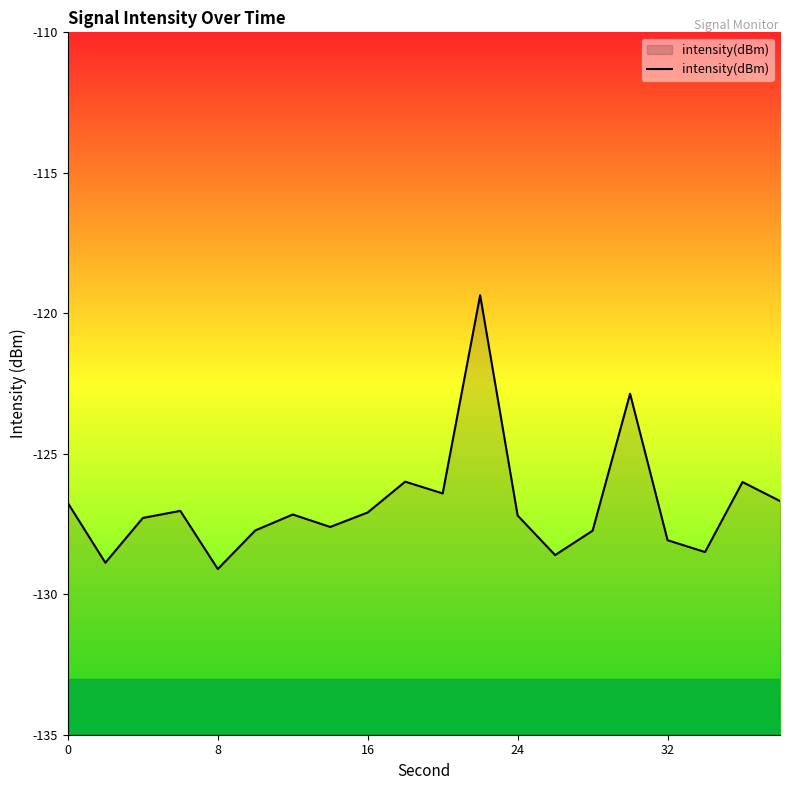

Which label corresponds to the smallest value in the chart?

8